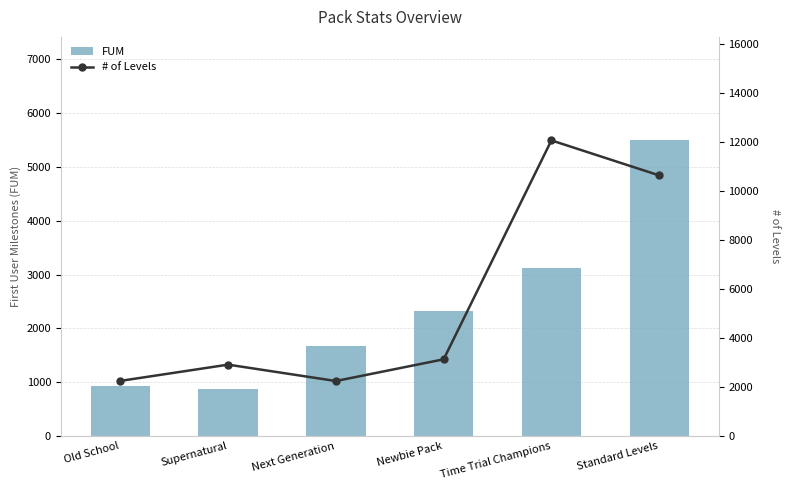

Rank the series at Time Trial Champions from lowest to highest value.

FUM, # of Levels